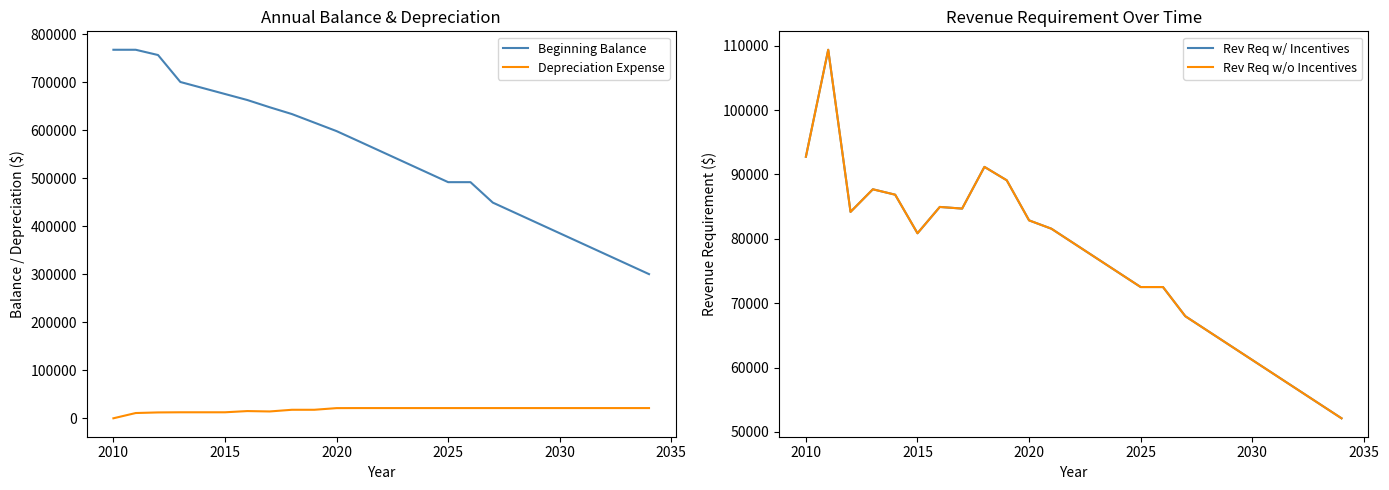

What is the greatest value displayed?

767749.0